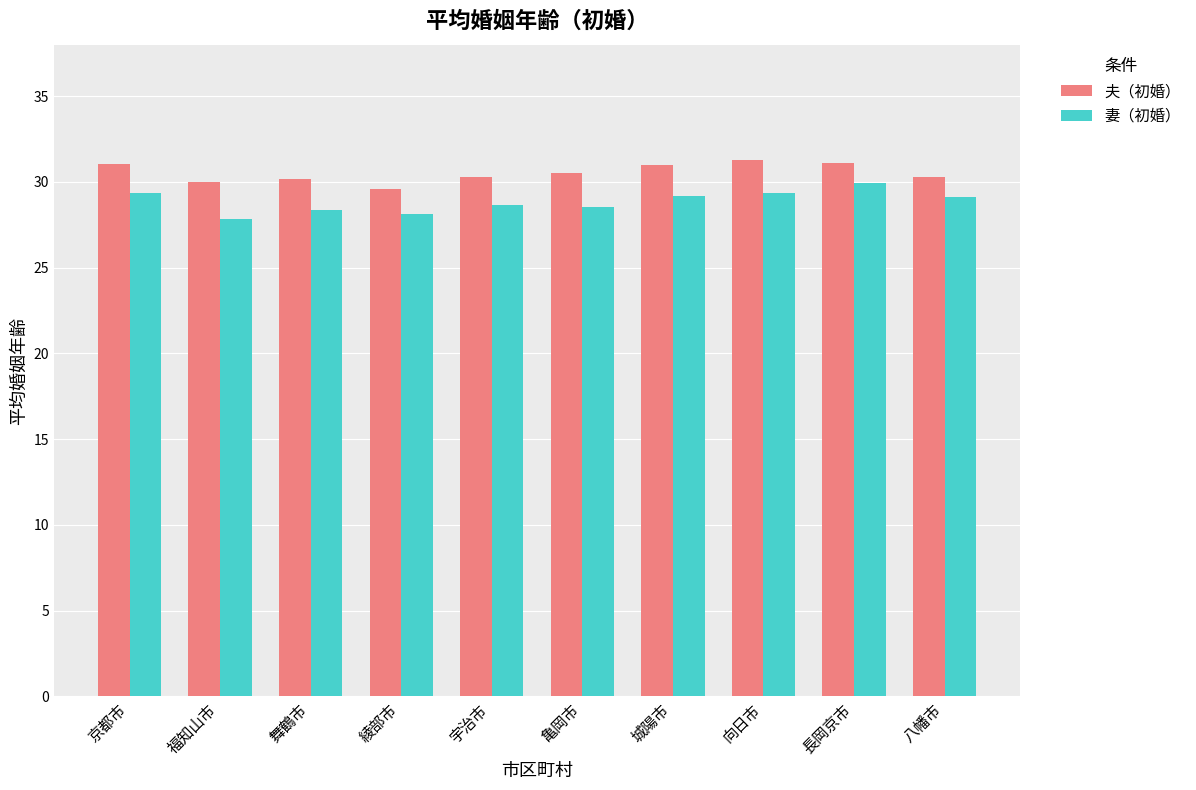

The 夫（初婚） series shows 47.8 at 長岡京市. True or false?

False